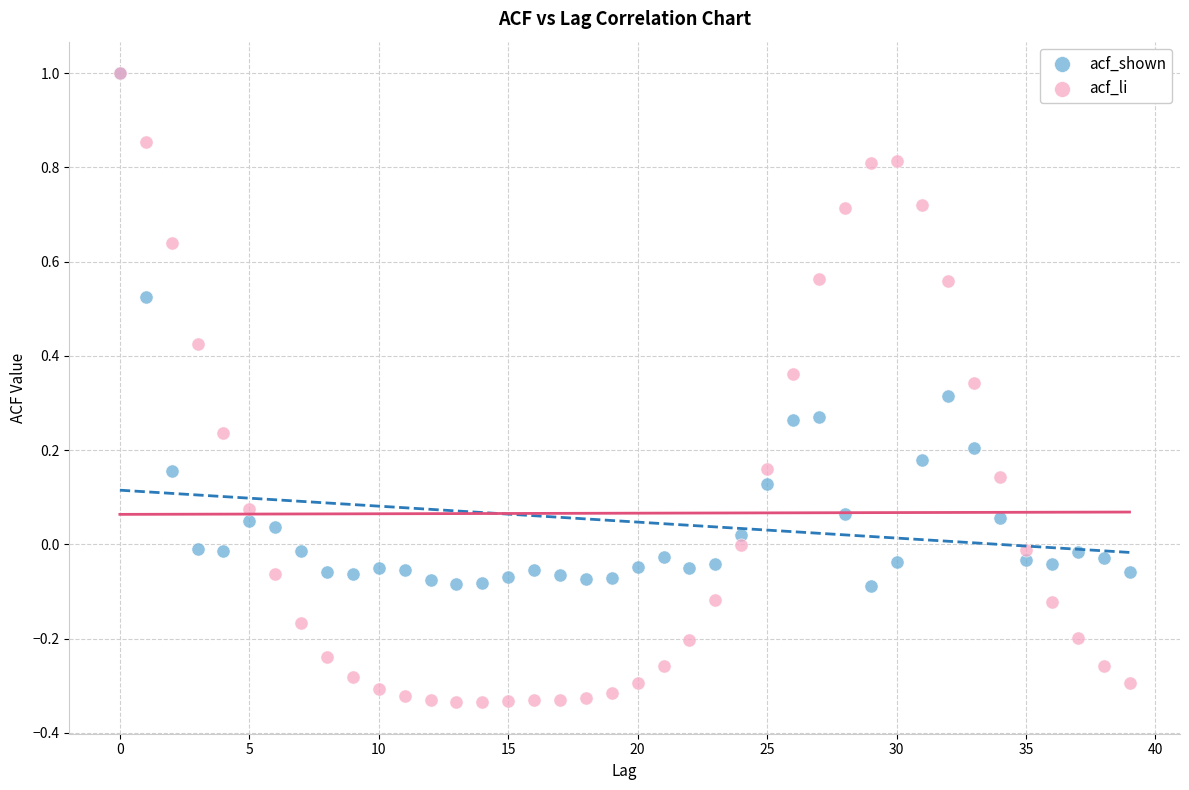

Which series has the widest spread of Y values?

acf_li